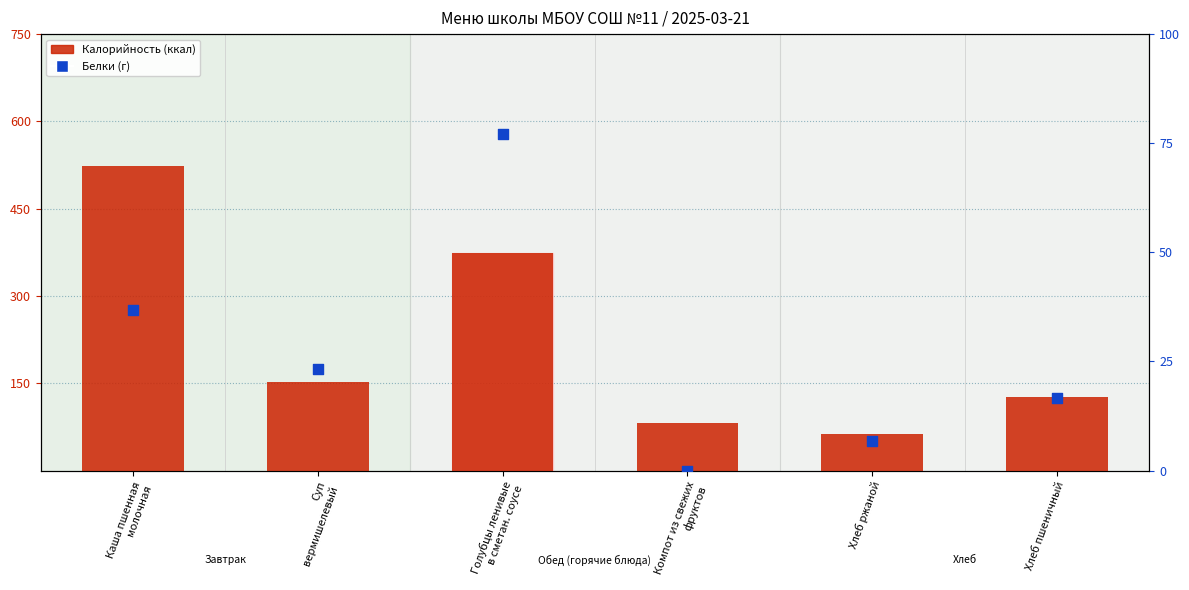

Which series has the largest total across all categories?

Калорийность (ккал)